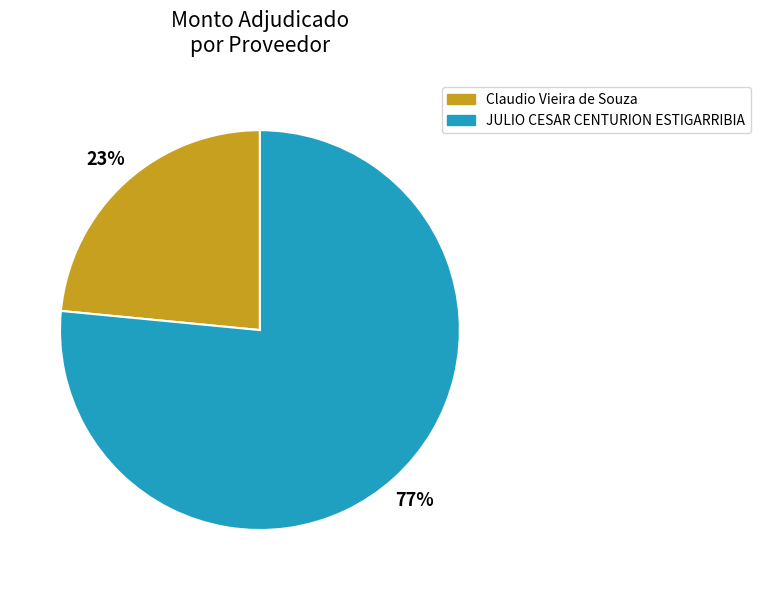

True or false: JULIO CESAR CENTURION ESTIGARRIBIA accounts for 63% of the total.

False